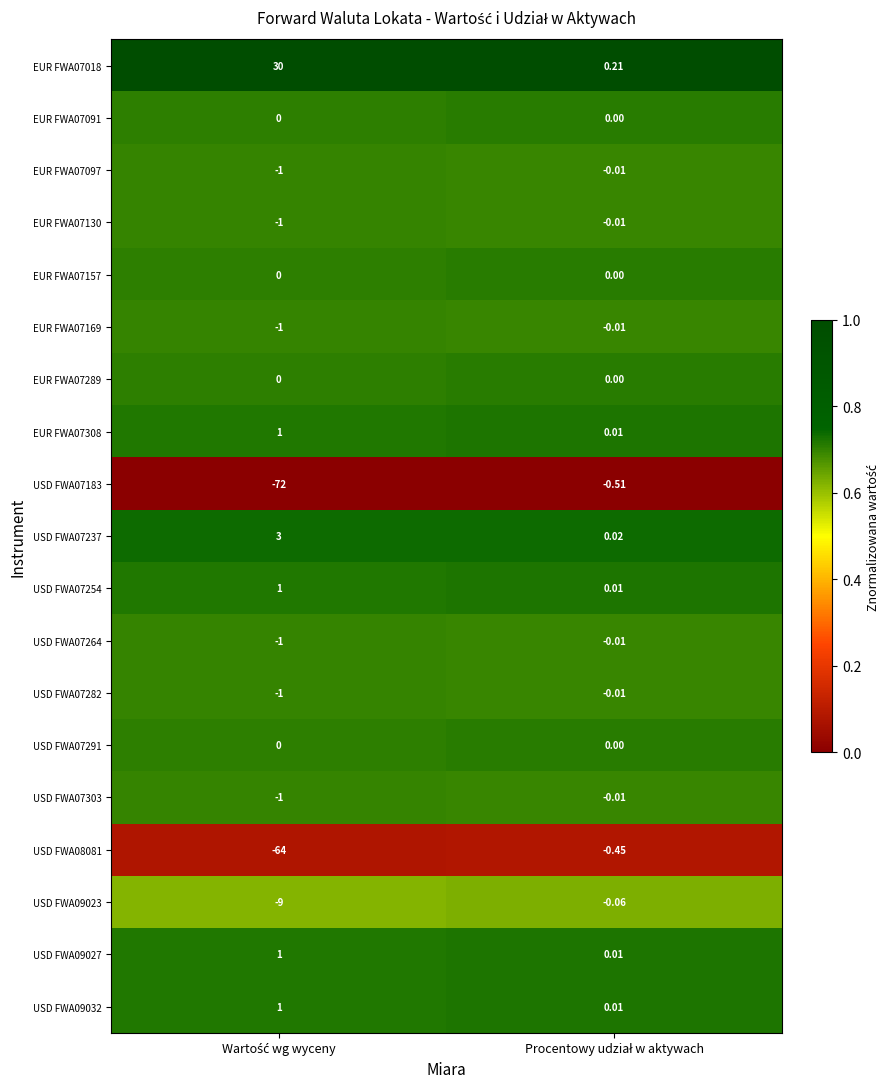

Rank the series by their maximum value, from lowest to highest.

USD FWA07183, USD FWA08081, USD FWA09023, EUR FWA07097, EUR FWA07130, EUR FWA07169, USD FWA07264, USD FWA07282, USD FWA07303, EUR FWA07091, EUR FWA07157, EUR FWA07289, USD FWA07291, EUR FWA07308, USD FWA07254, USD FWA09027, USD FWA09032, USD FWA07237, EUR FWA07018